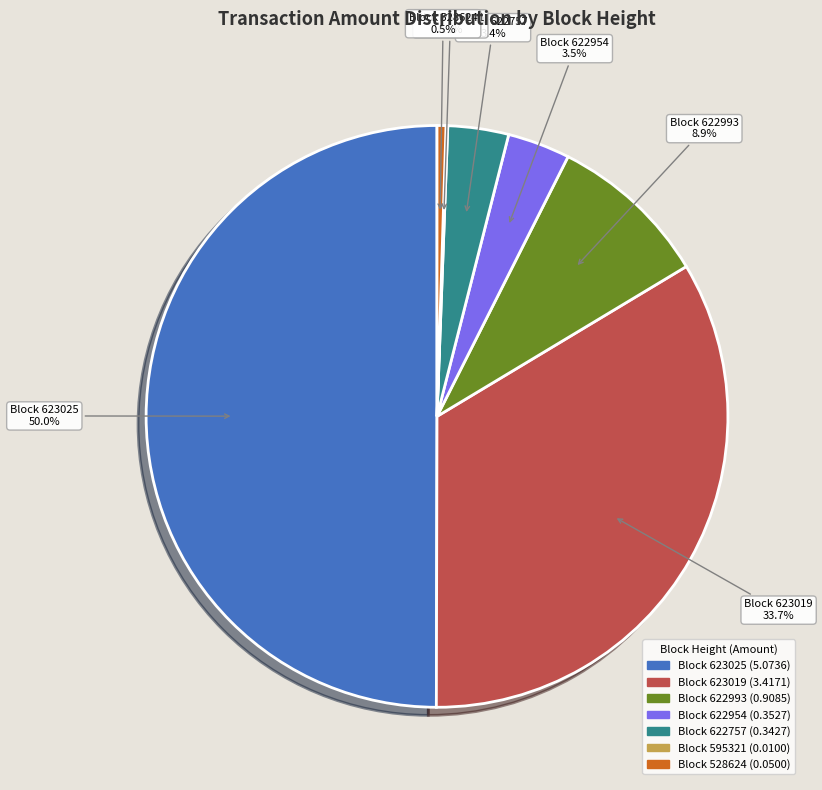

Is there a majority slice in this chart?

No